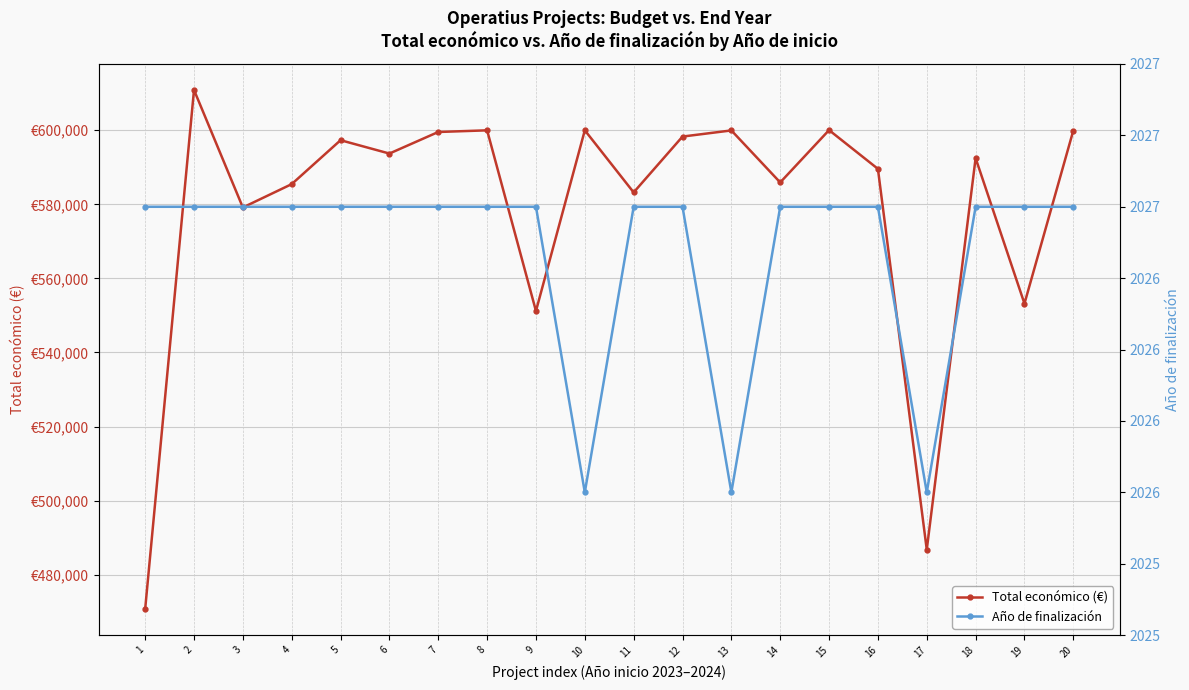

At which label does Total económico (€) first exceed 593715?

2